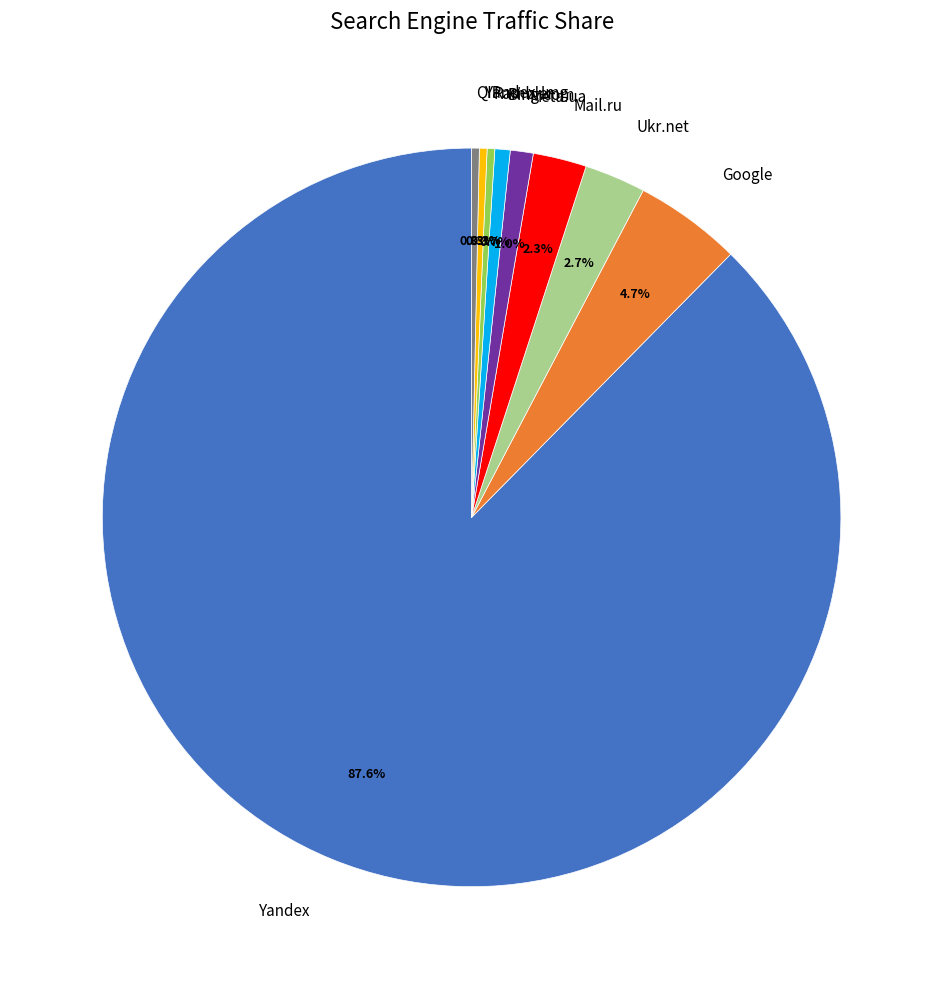

Do Meta.ua and Yandex together represent more than half of the pie?

Yes